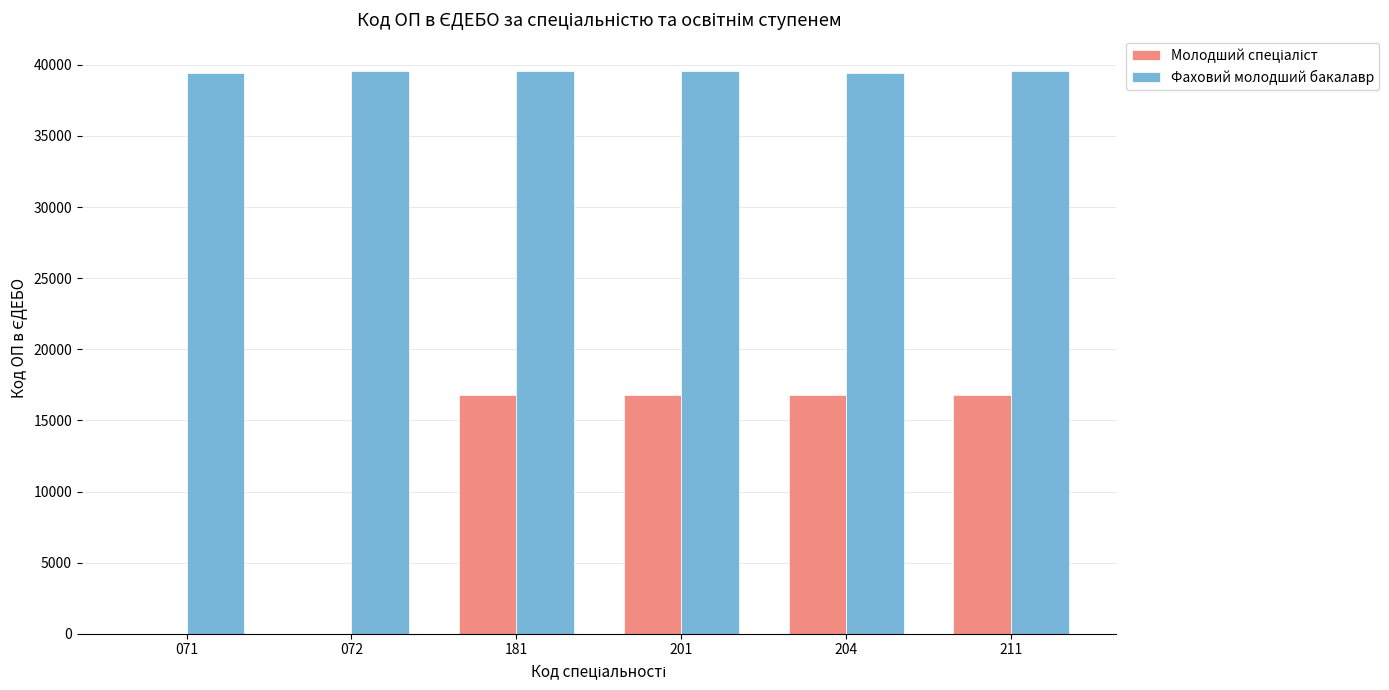

Are the bars horizontal?

No